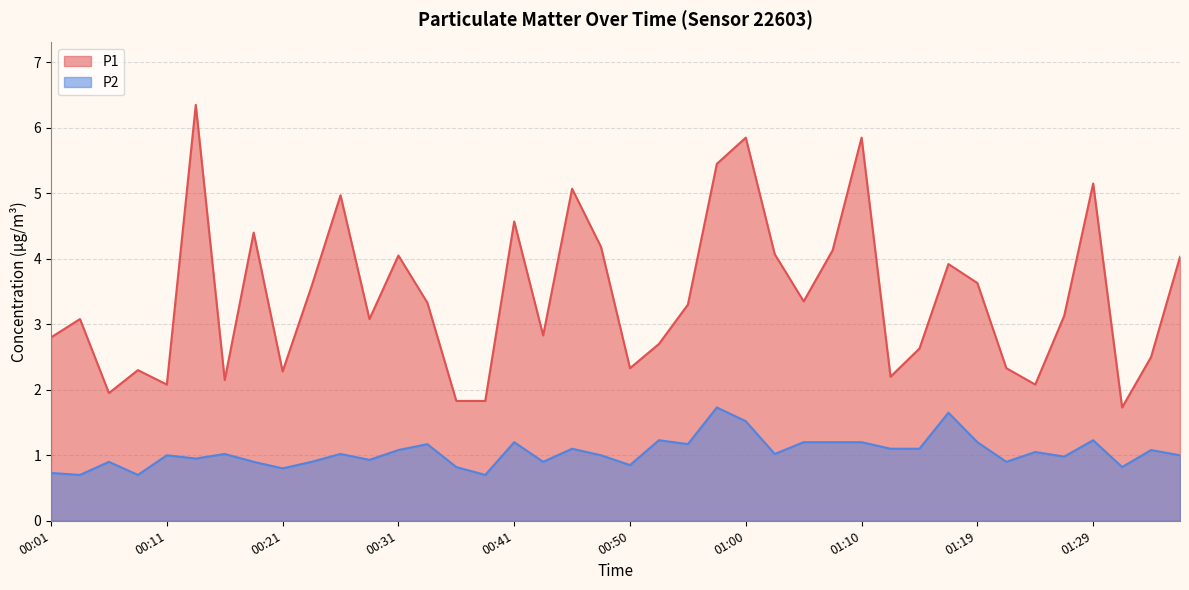

At how many categories does at least one series exceed 0?

40